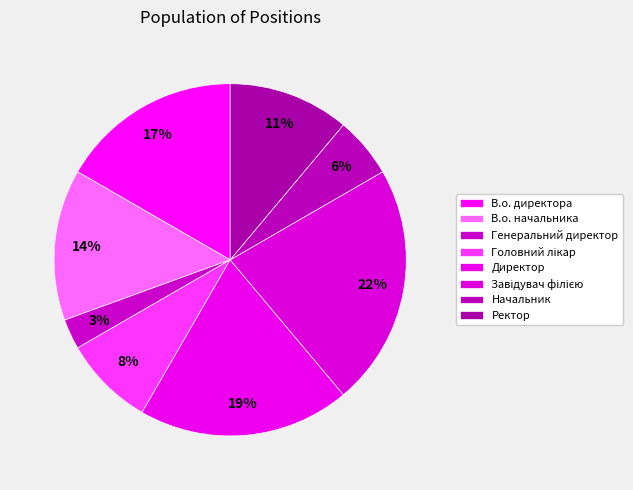

Which slice is the largest?

Завідувач філією